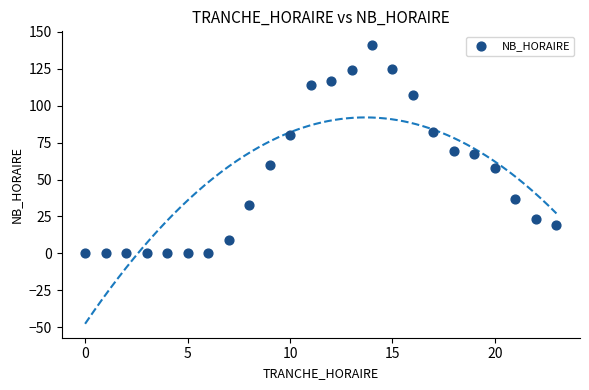

What is the range of X values (max minus min)?

23